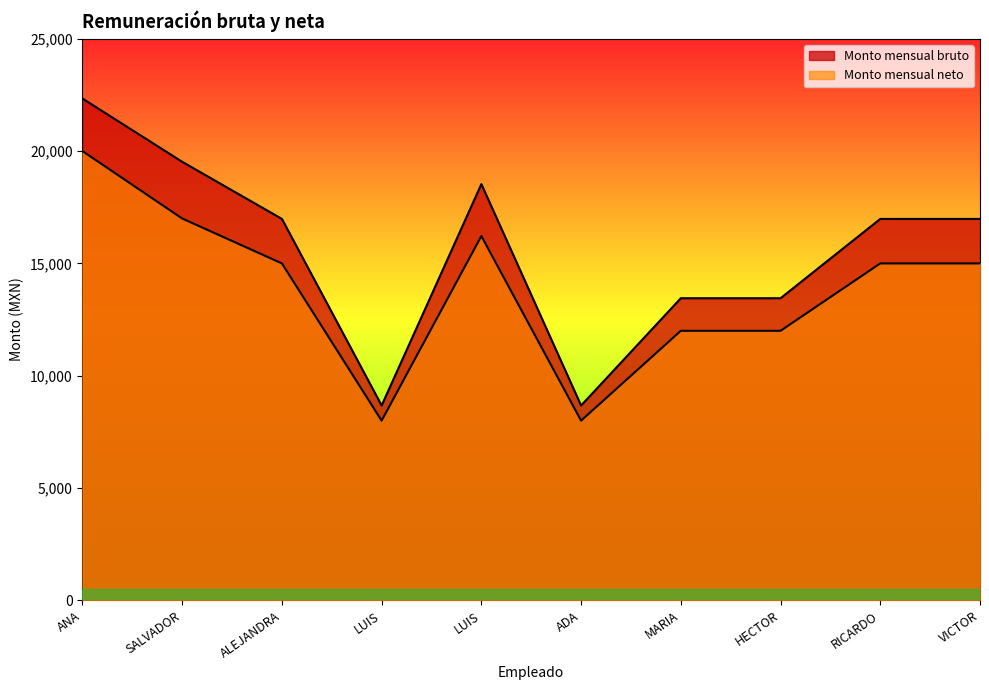

The value of Monto mensual neto at HECTOR is 4558.7. True or false?

False